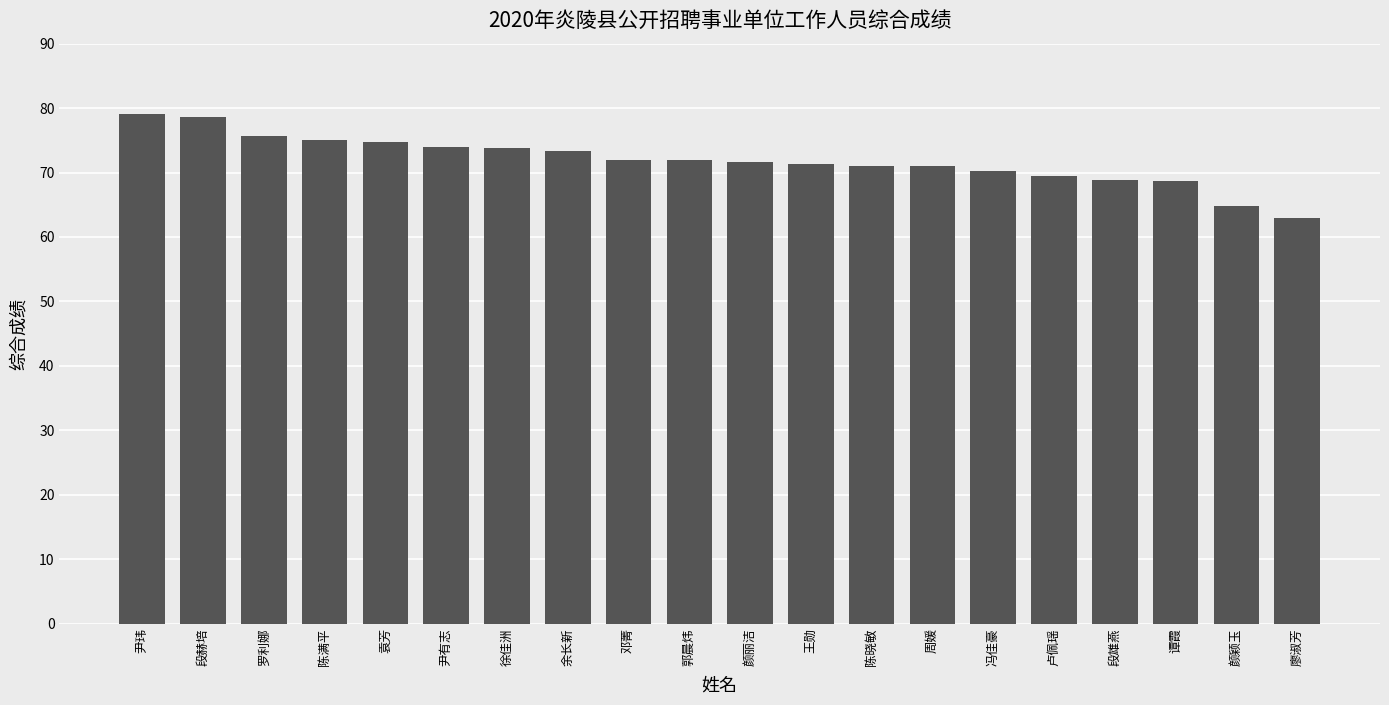

At which label does the data first exceed 71?

尹玮